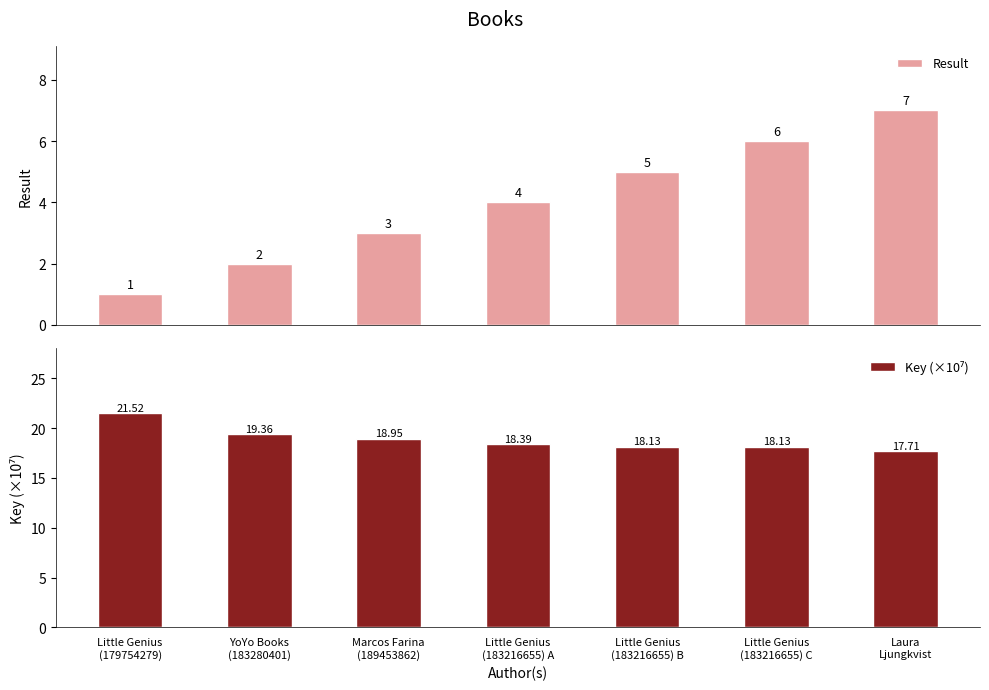

Is it true that Result equals 0.9 at Marcos Farina
(189453862)?

False